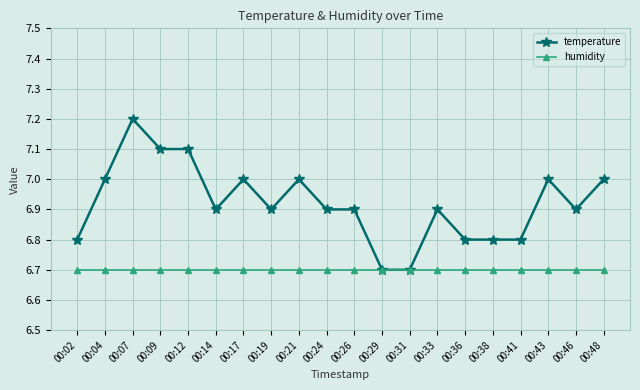

Which category has the highest value across all series?

00:07